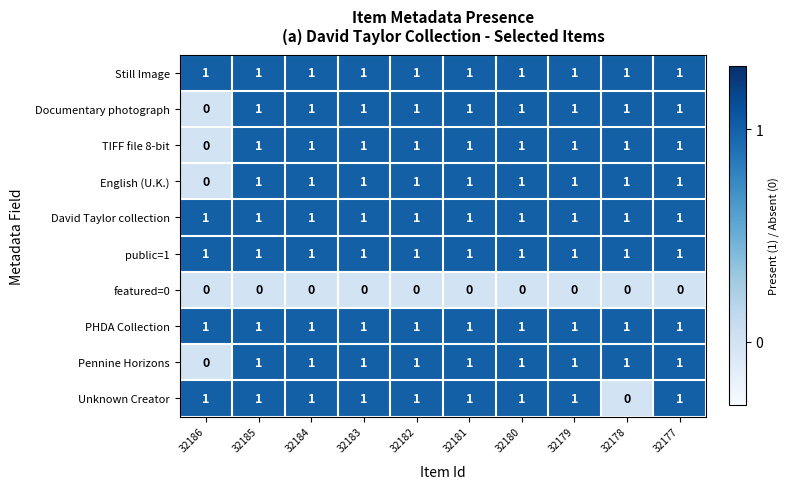

Which series changed the most between 32181 and 32178?

Unknown Creator